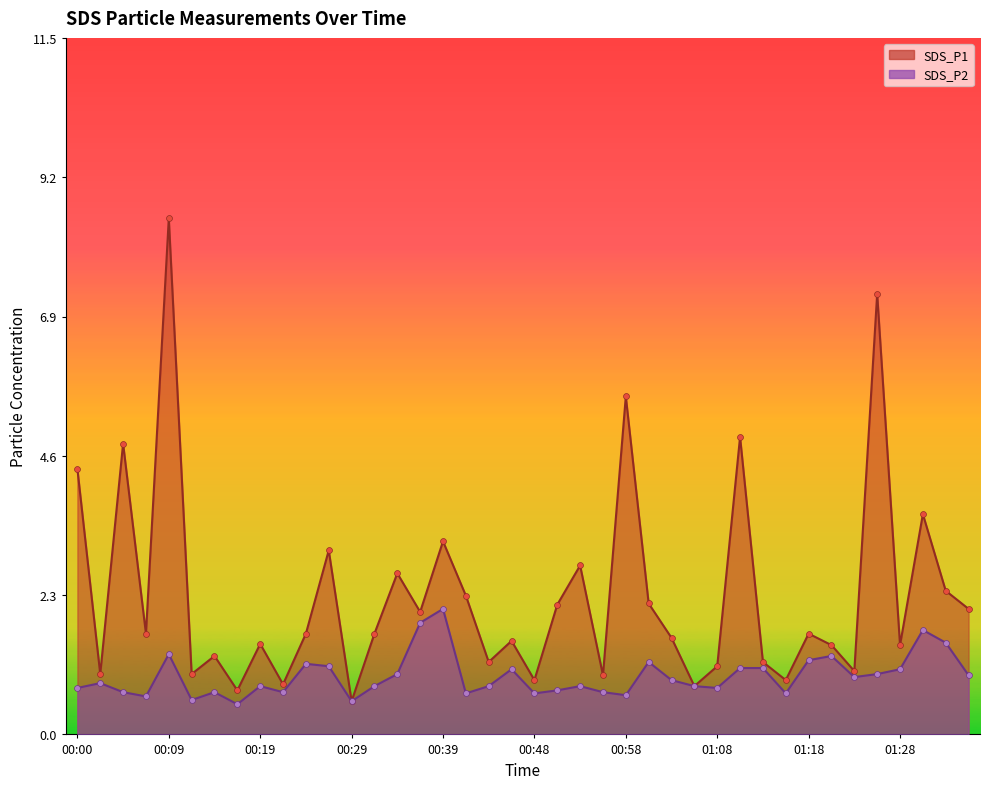

At which category is the sum across all series the highest?

00:09